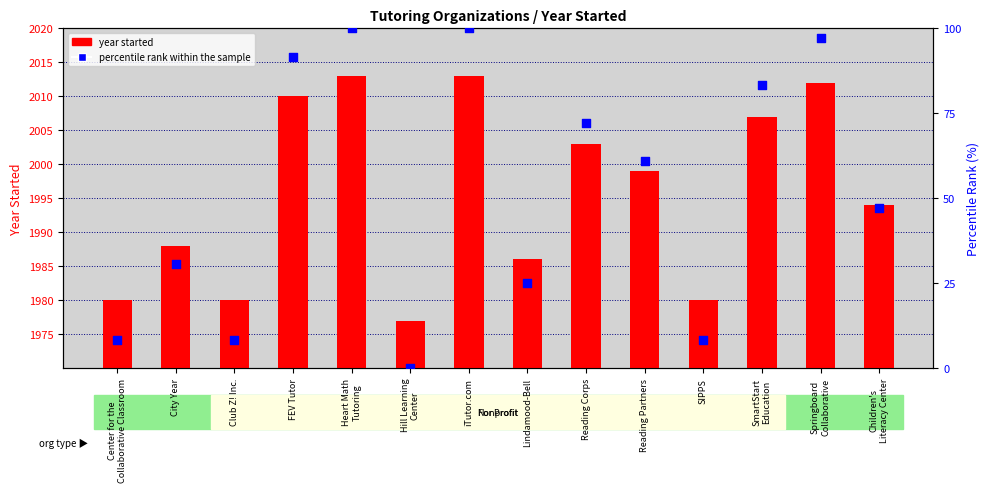

Is the value of percentile rank within the sample at SIPPS greater than the value of year started at Springboard
Collaborative?

No